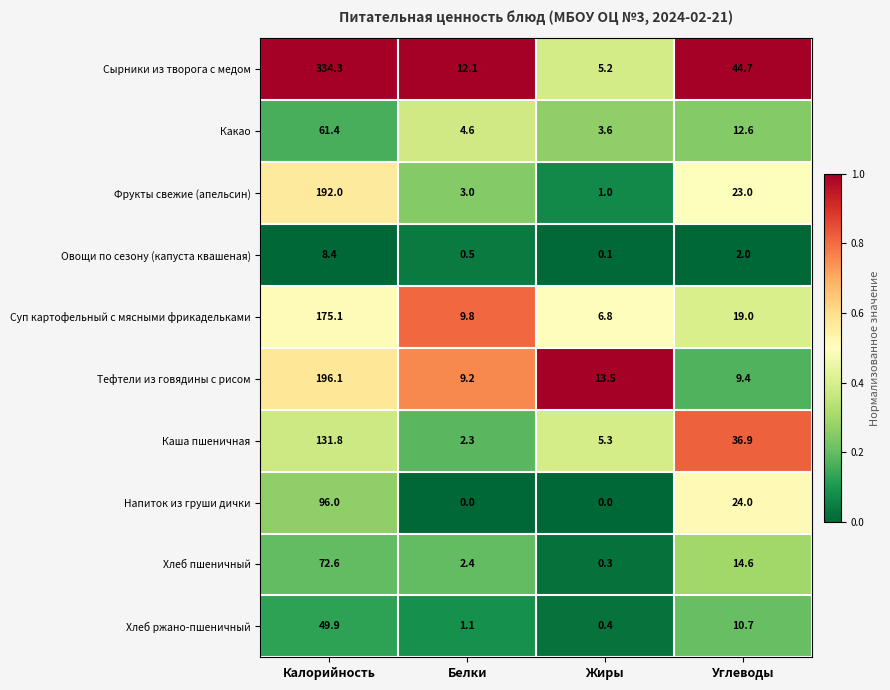

Where does the Овощи по сезону (капуста квашеная) series first go above 2?

Калорийность